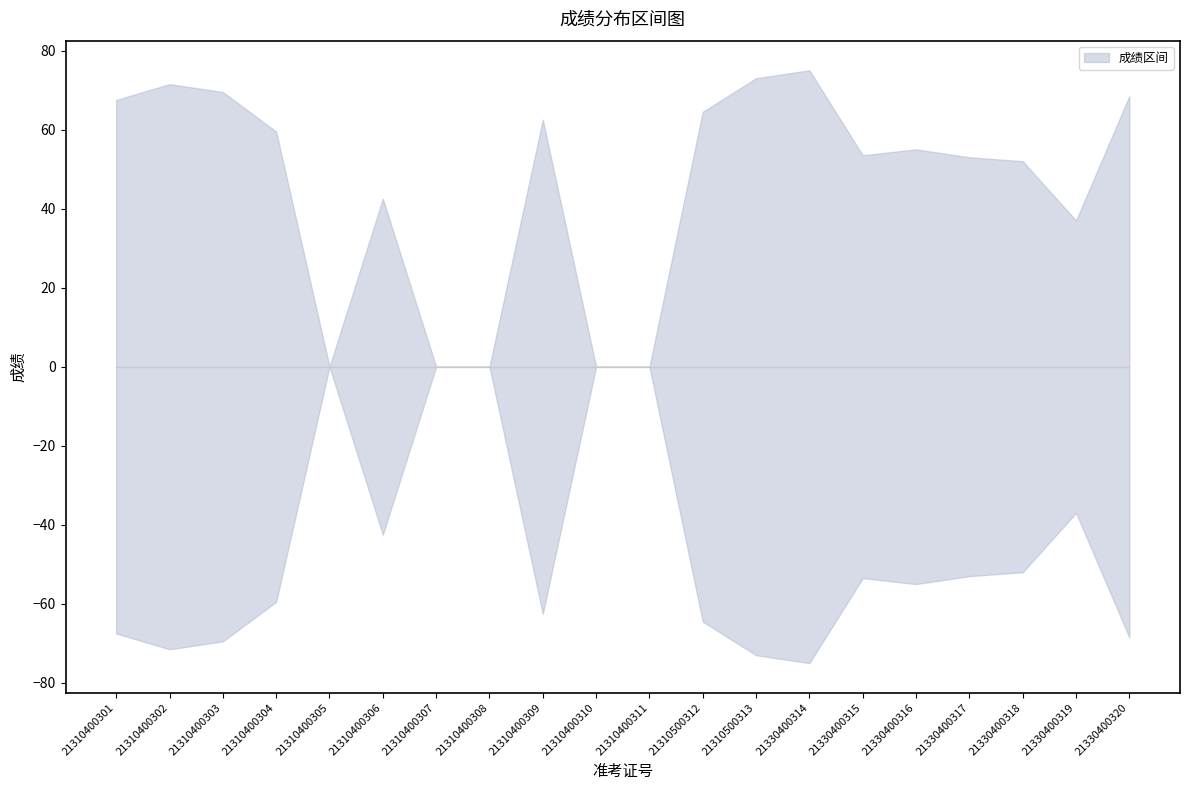

True or false: 上限 and 下限 cross at least once.

False